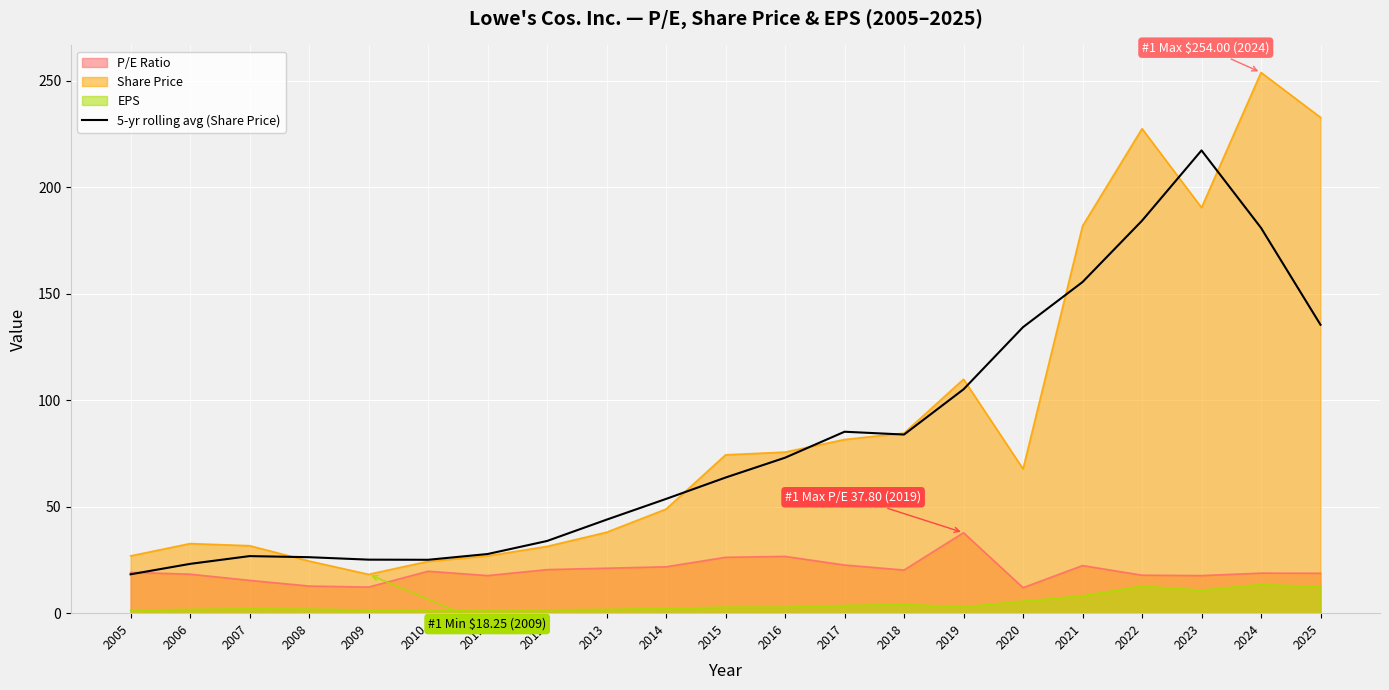

What is the maximum value shown in the chart?

254.0